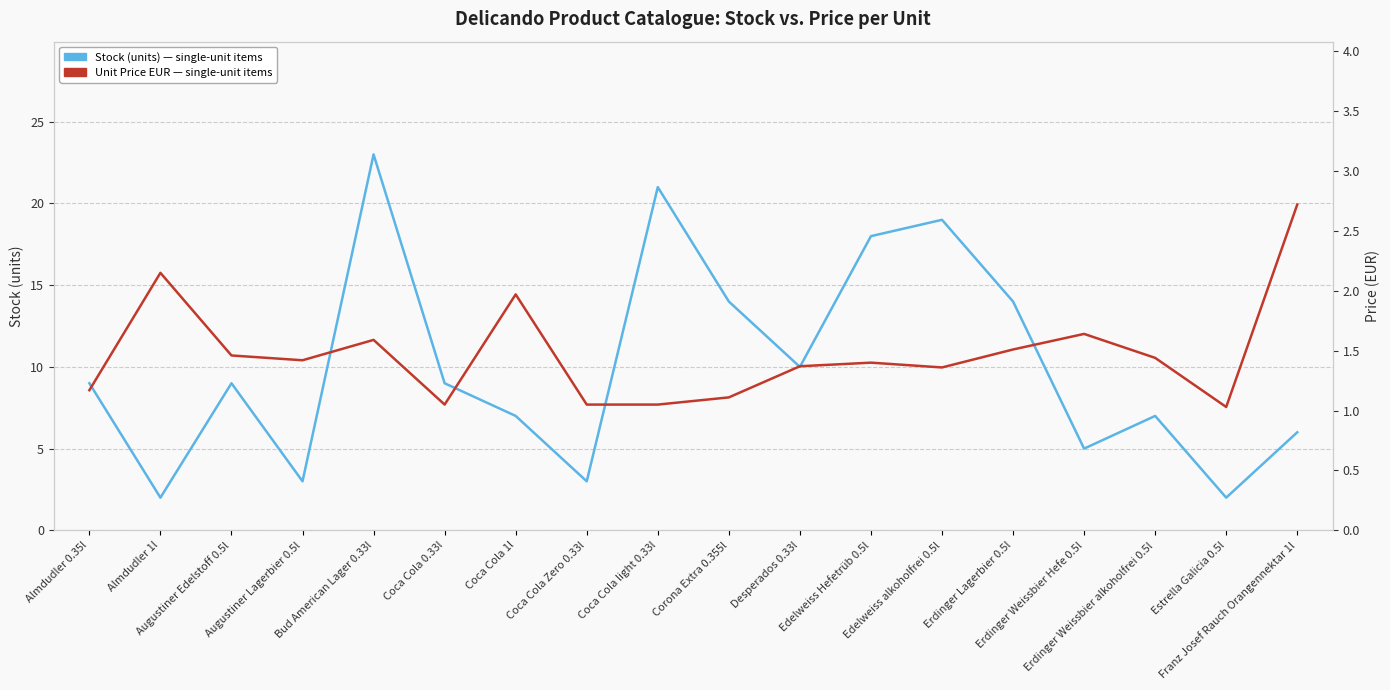

What position from the right is Erdinger Weissbier Hefe 0.5l?

4